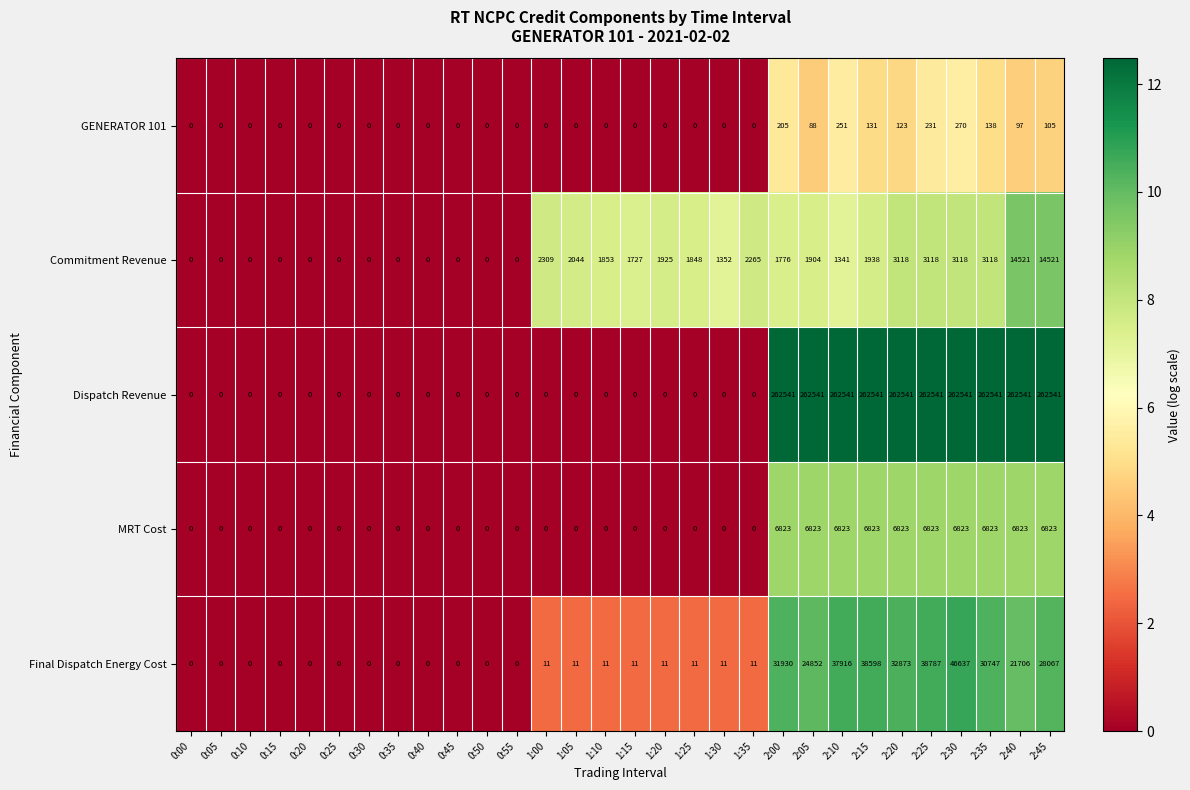

At how many categories does at least one series exceed 6?

18